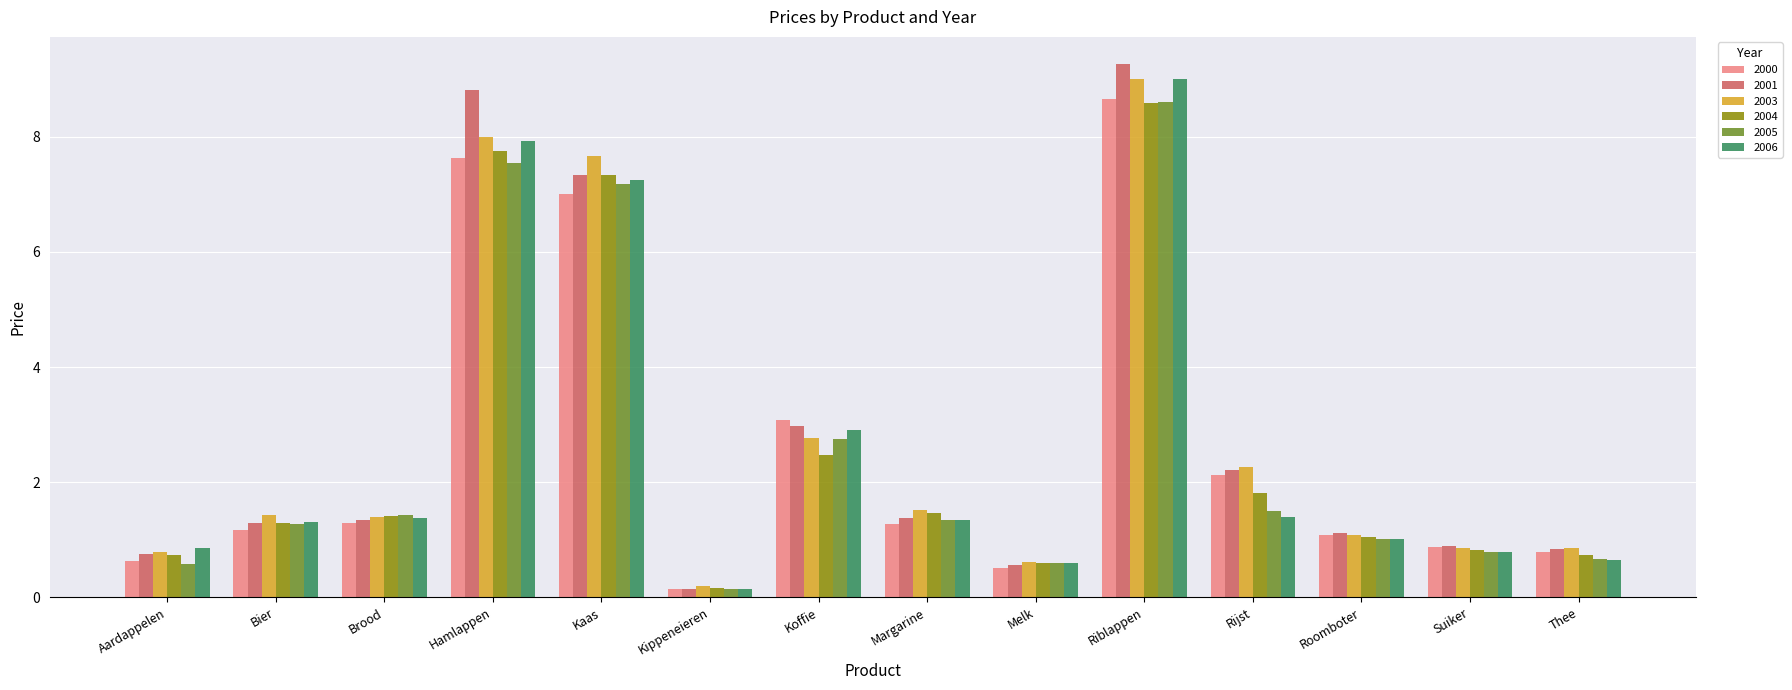

What is the highest value of the 2004 series?

8.6